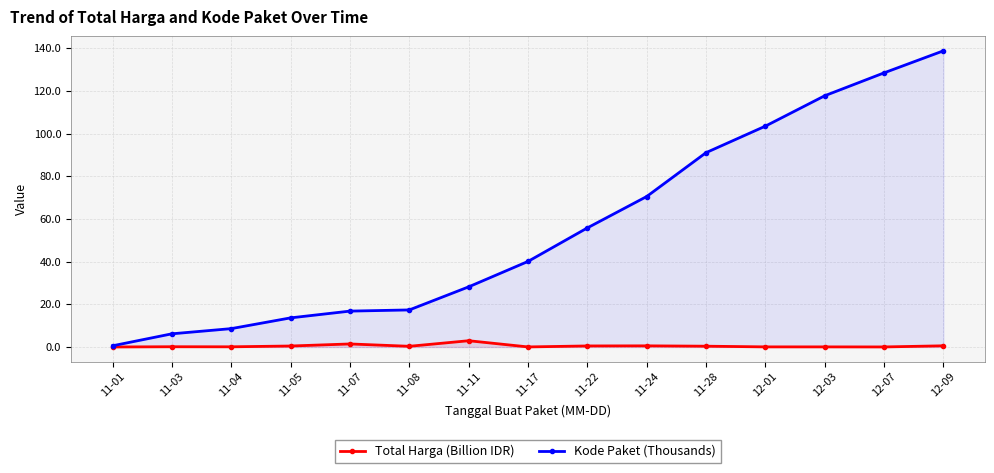

At which category does Total Harga (Billion IDR) reach its first local peak?

11-03